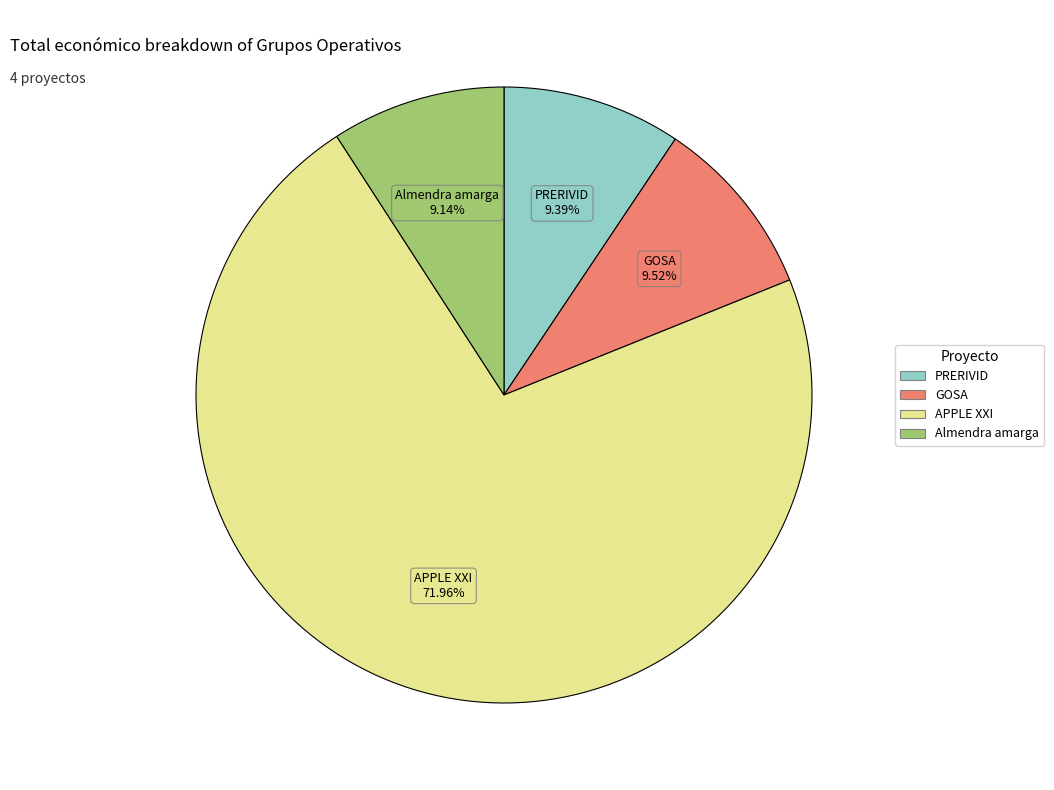

Which slice is the largest?

APPLE XXI